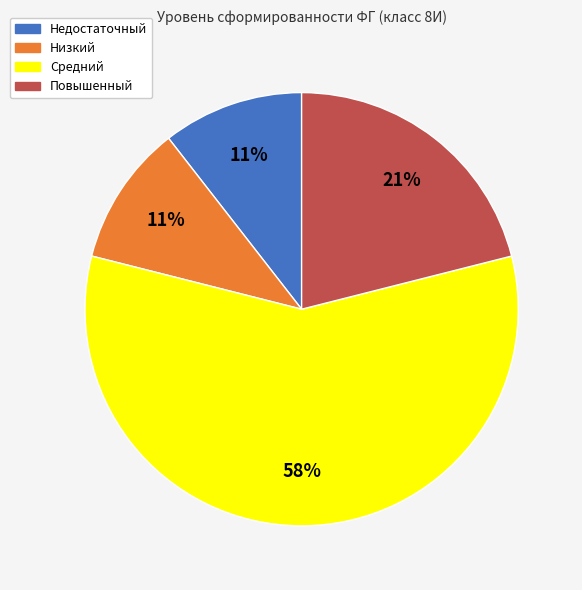

To the nearest percent, what is the difference between the largest and smallest slice percentages?

47%